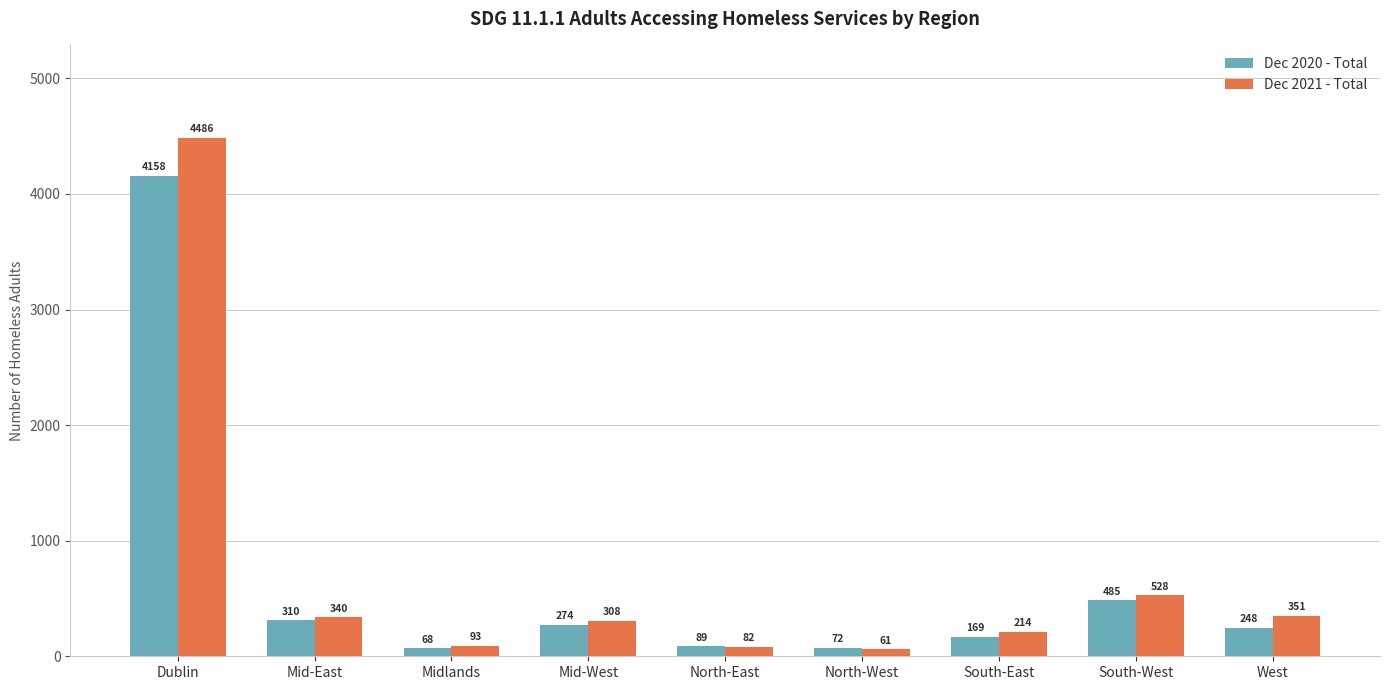

Which series has the largest range (max minus min)?

Dec 2021 - Total